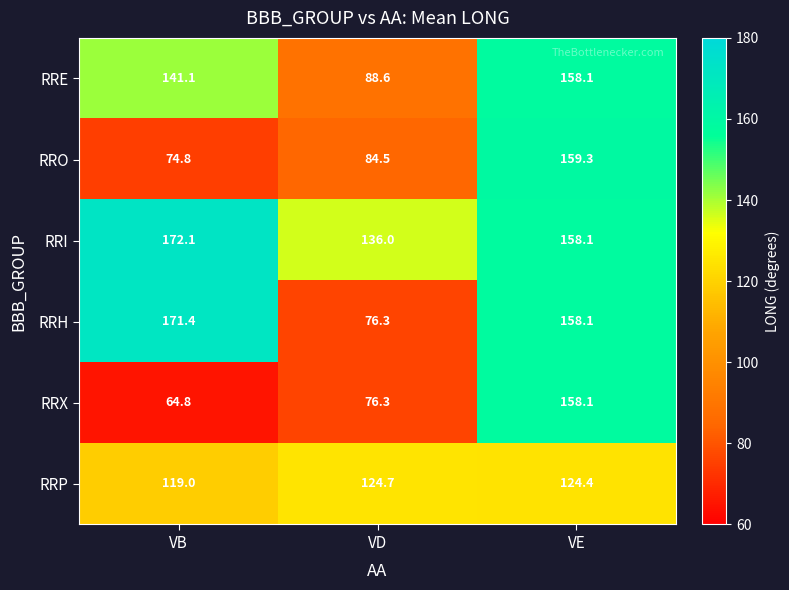

Which label corresponds to the smallest value in the chart?

VB